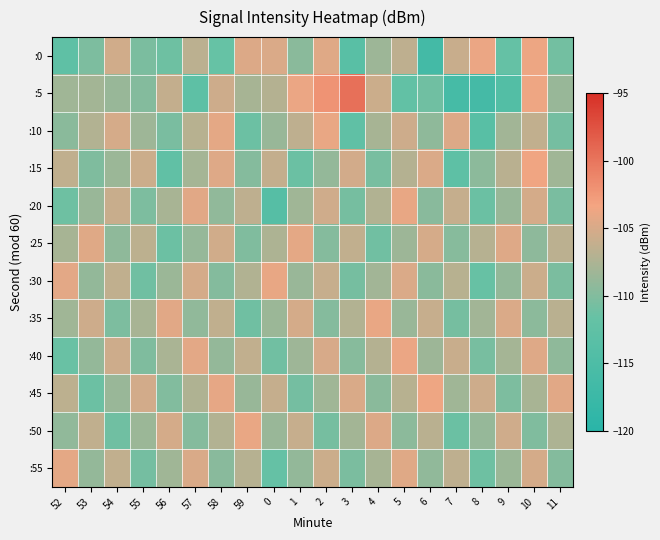

What is the minimum value shown in the chart?

-116.3